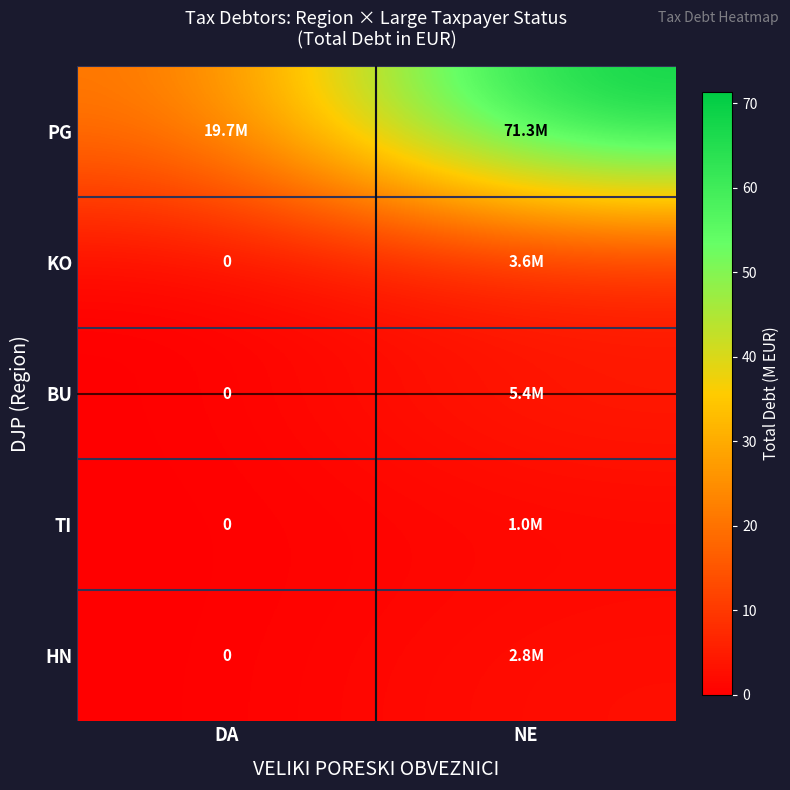

What is the difference between the maximum and minimum values in the KO series?

3.6